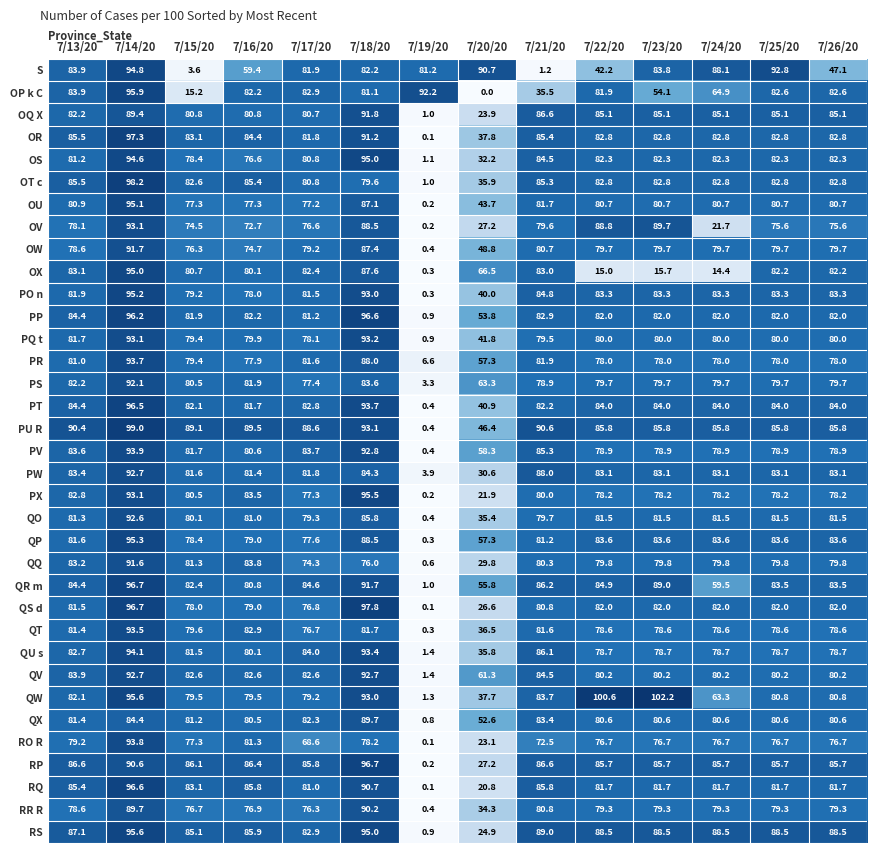

Which series changed the most between 7/22/20 and 7/23/20?

S